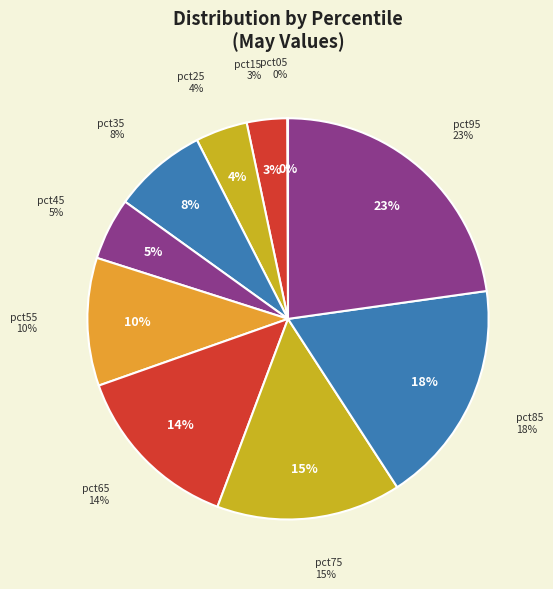

Between pct25 and pct45, which is larger?

pct45